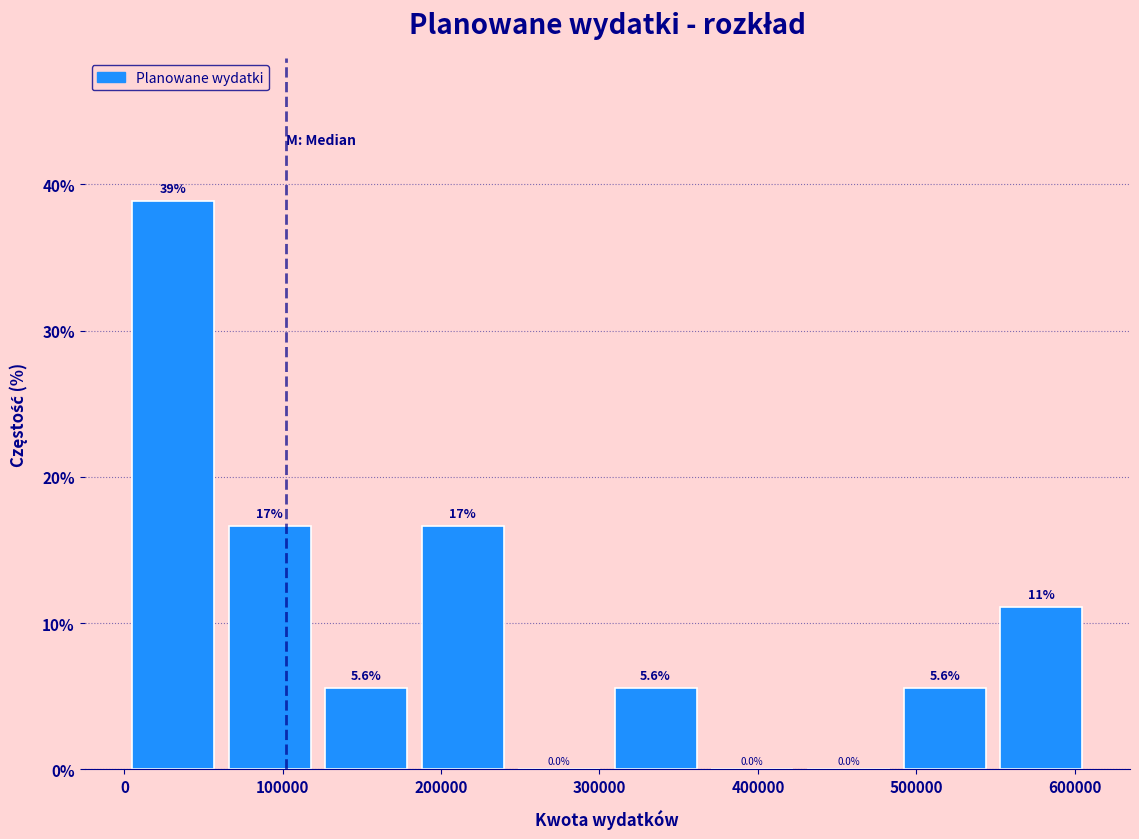

Which range on the x-axis has the tallest bar?

0 to 60000